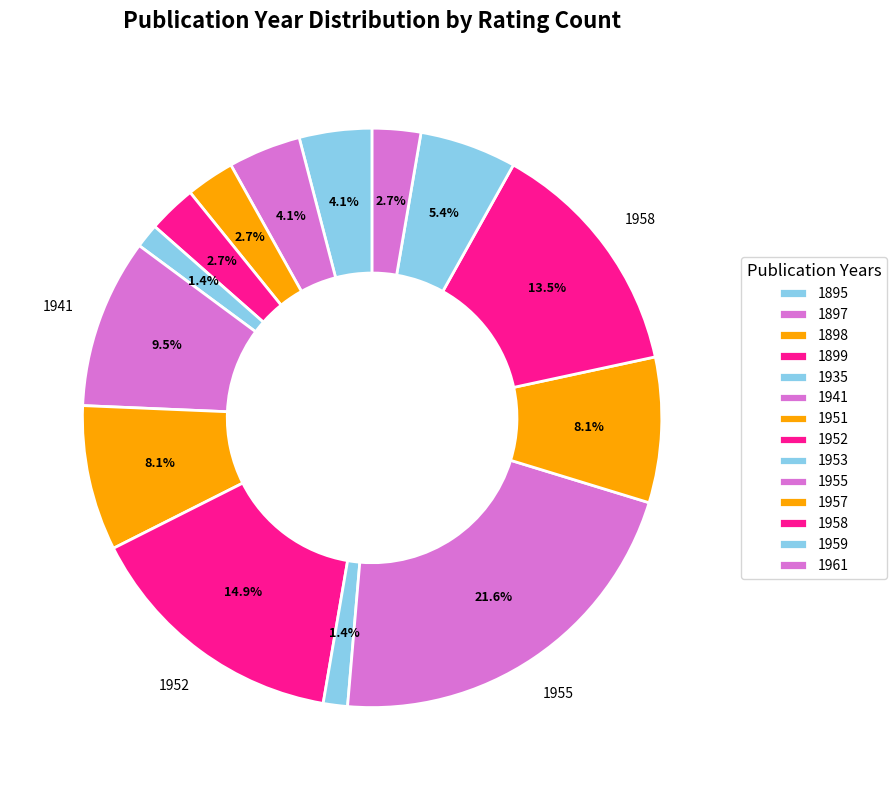

How many segments does this pie chart have?

14